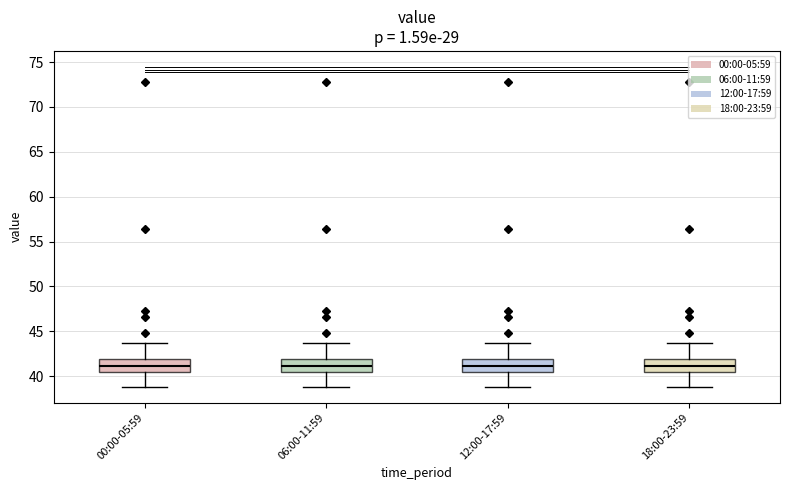

Reading left to right, transcribe this box plot: for each box, give where its median line is, the range the box spans, and where its two whiskers end, as read against the y-axis. The values are not printed on the chart, so give them approximately, as read against the axis.

00:00-05:59: median 41.0, box 40.5 to 42.0, whiskers 39.0 to 43.5
06:00-11:59: median 41.0, box 40.5 to 42.0, whiskers 39.0 to 43.5
12:00-17:59: median 41.0, box 40.5 to 42.0, whiskers 39.0 to 43.5
18:00-23:59: median 41.0, box 40.5 to 42.0, whiskers 39.0 to 43.5